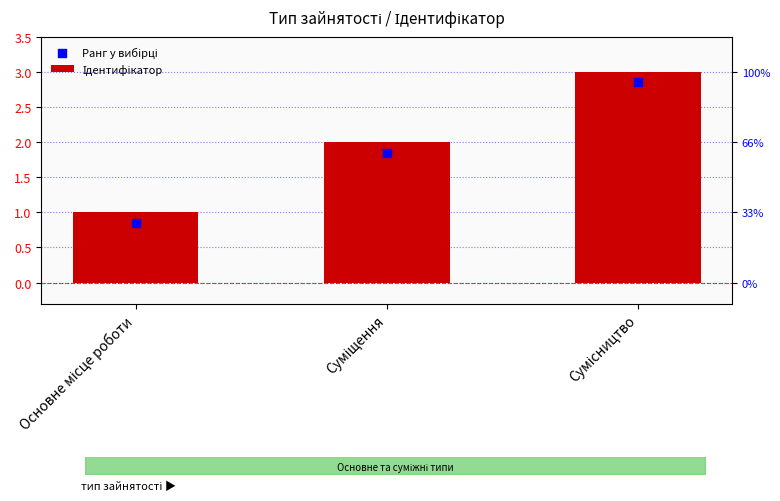

What are all the series names shown in the legend?

Ідентифікатор, Ранг у вибірці